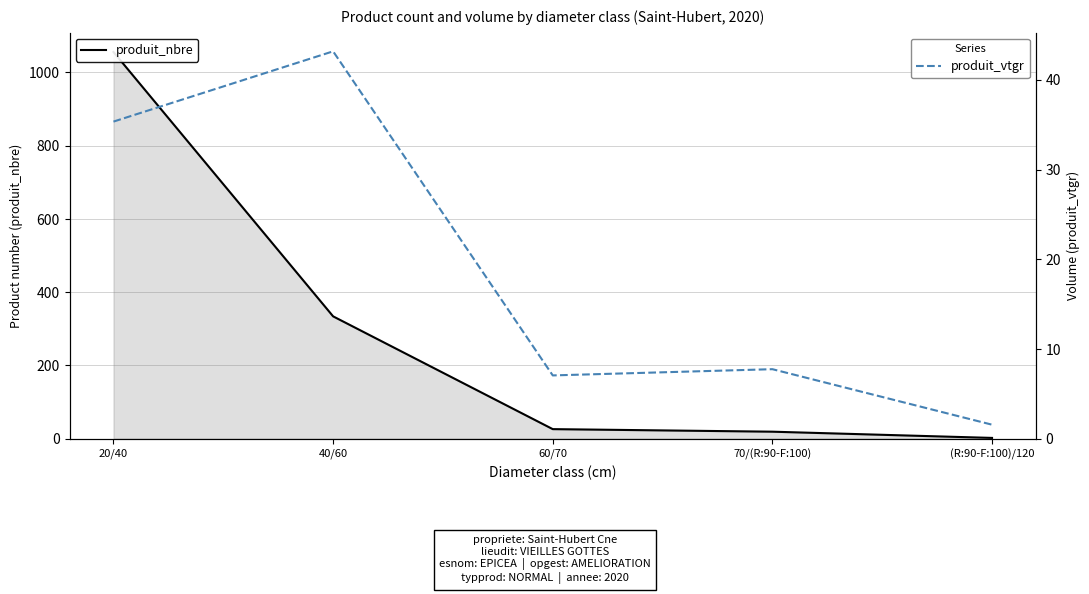

Between 20/40 and 60/70, which series saw the biggest shift?

produit_nbre